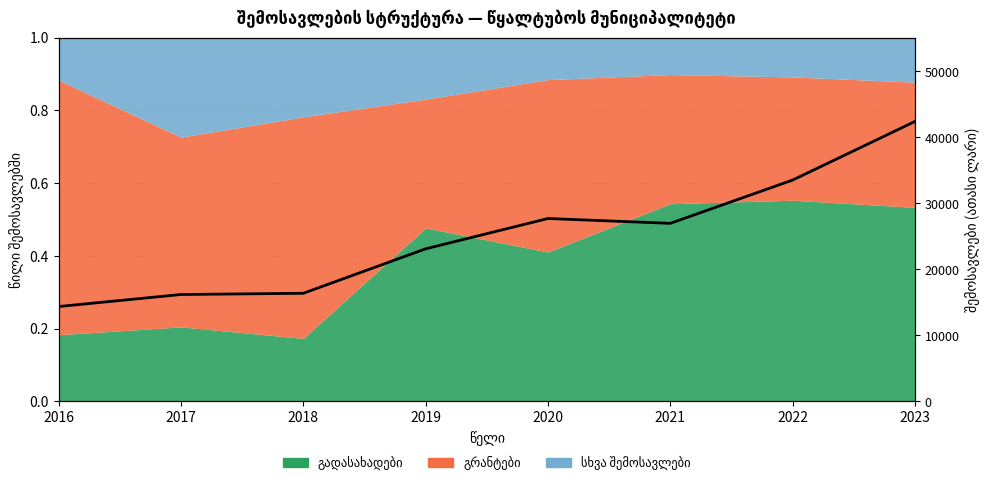

Read the value at 2016.

14353.3